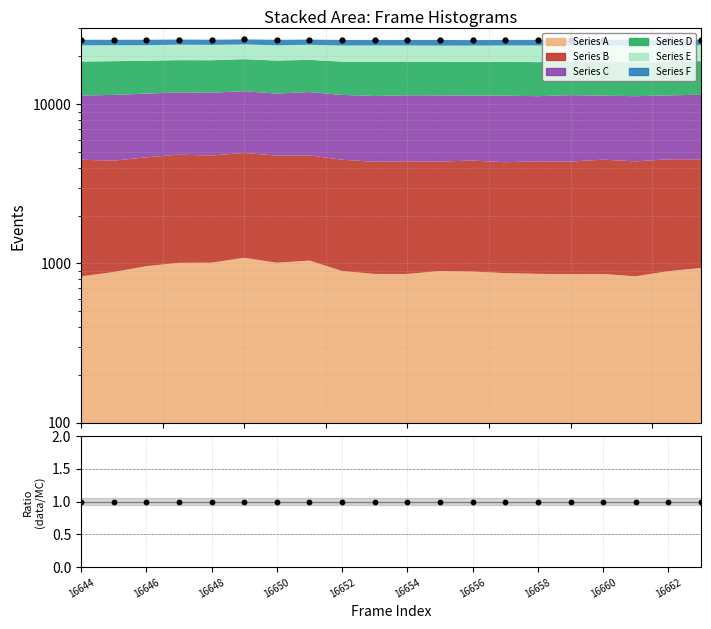

What is the change in value from 16646 to 16658?

+68